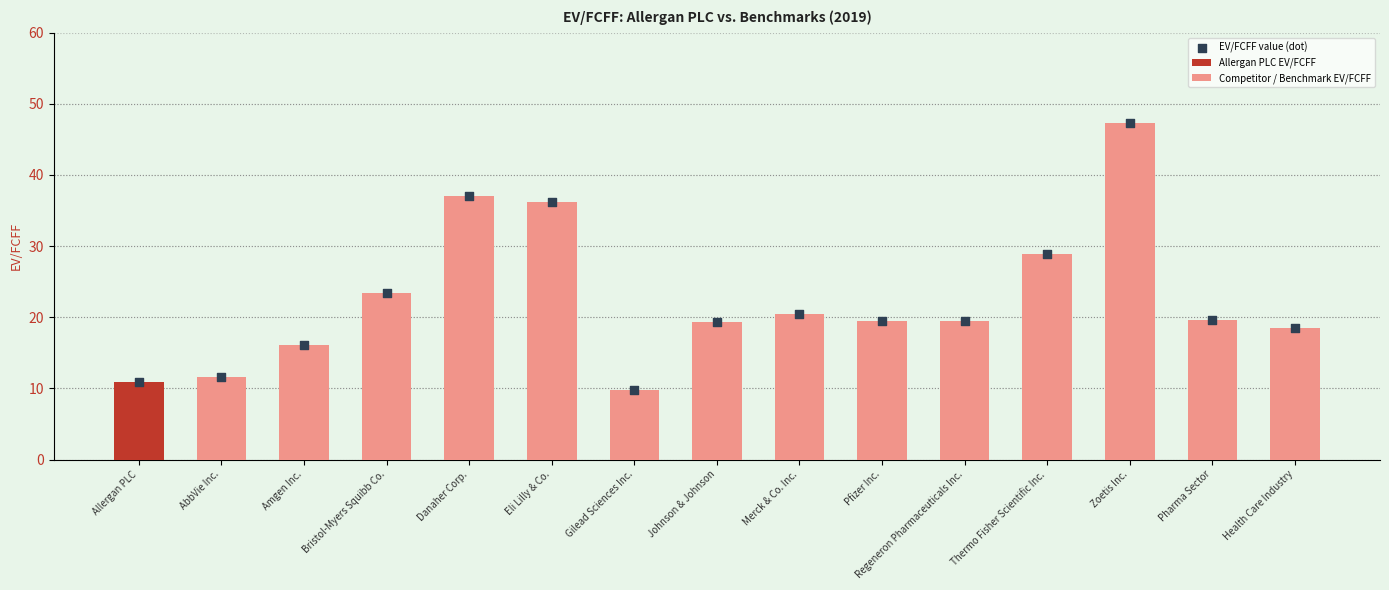

Which has a higher value, Amgen Inc. or AbbVie Inc.?

Amgen Inc.